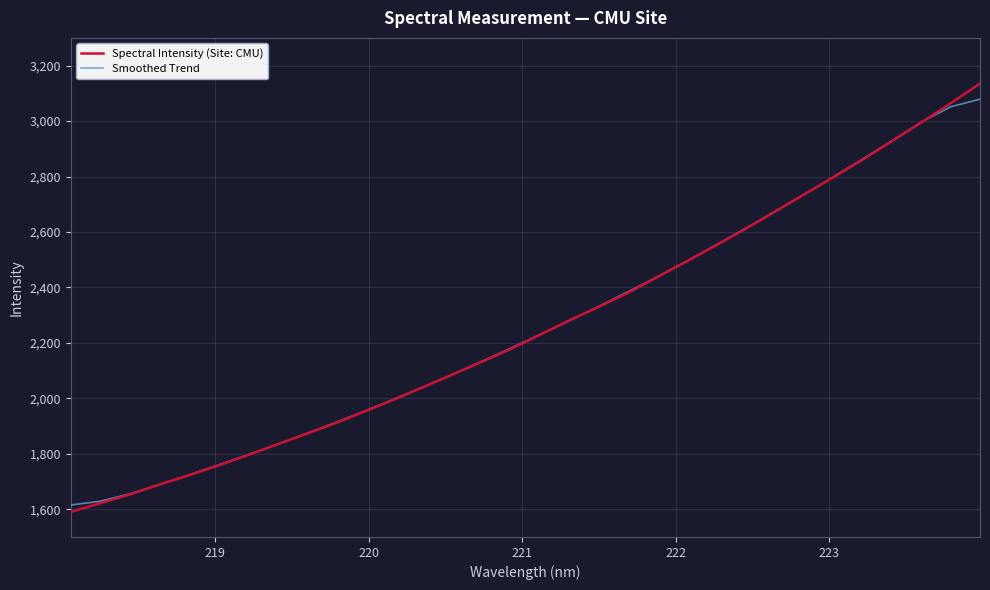

What is the maximum value shown in the chart?

3135.3